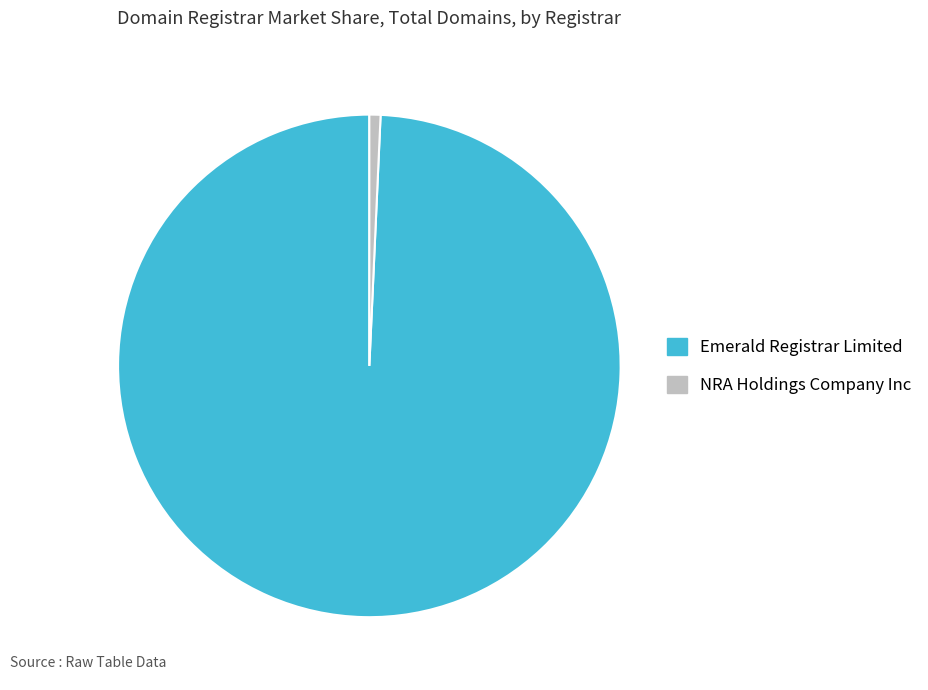

Which category accounts for the majority?

Emerald Registrar Limited